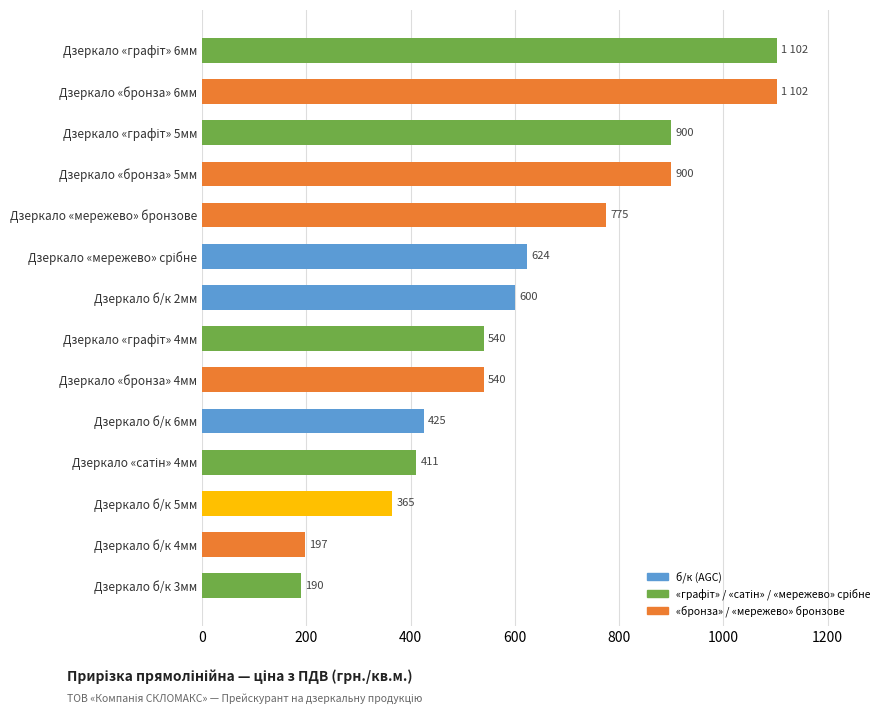

Which has a higher value, Дзеркало б/к 4мм or Дзеркало «бронза» 4мм?

Дзеркало «бронза» 4мм